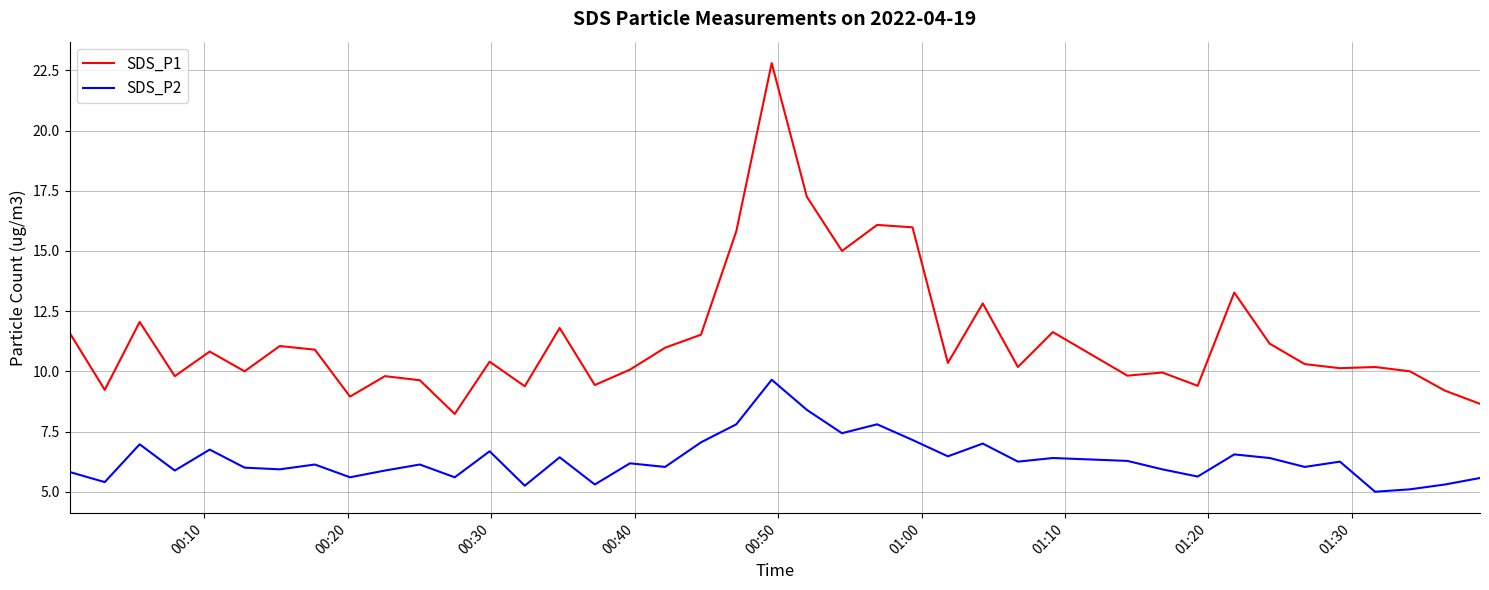

True or false: SDS_P1 and SDS_P2 intersect in this chart.

False